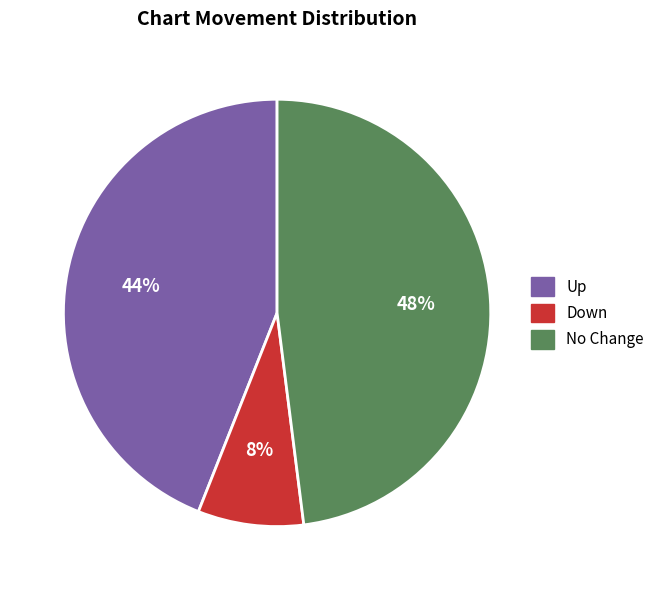

Is there any slice that represents more than half of the pie?

No